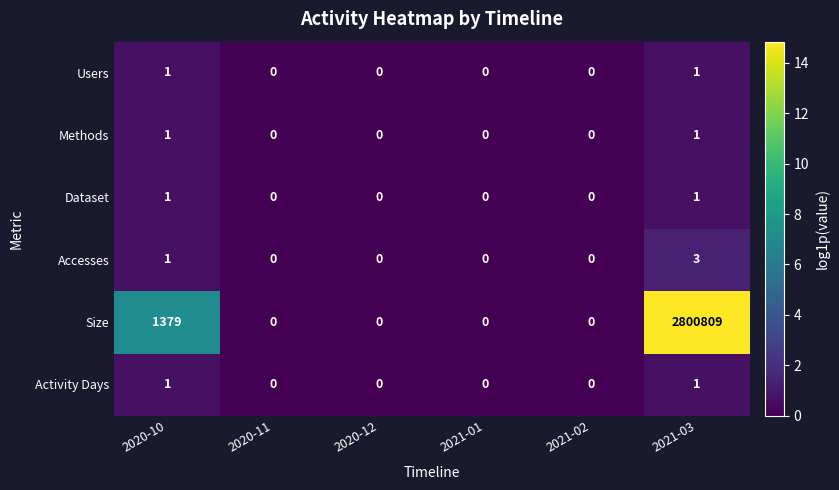

What is the greatest value displayed?

2800809